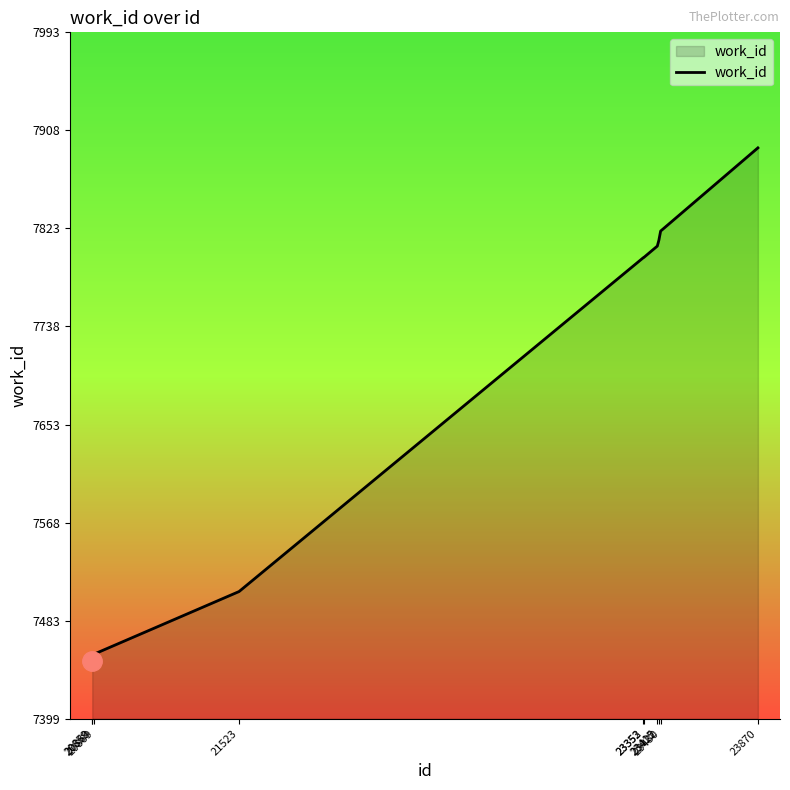

What is the minimum value shown in the chart?

7449